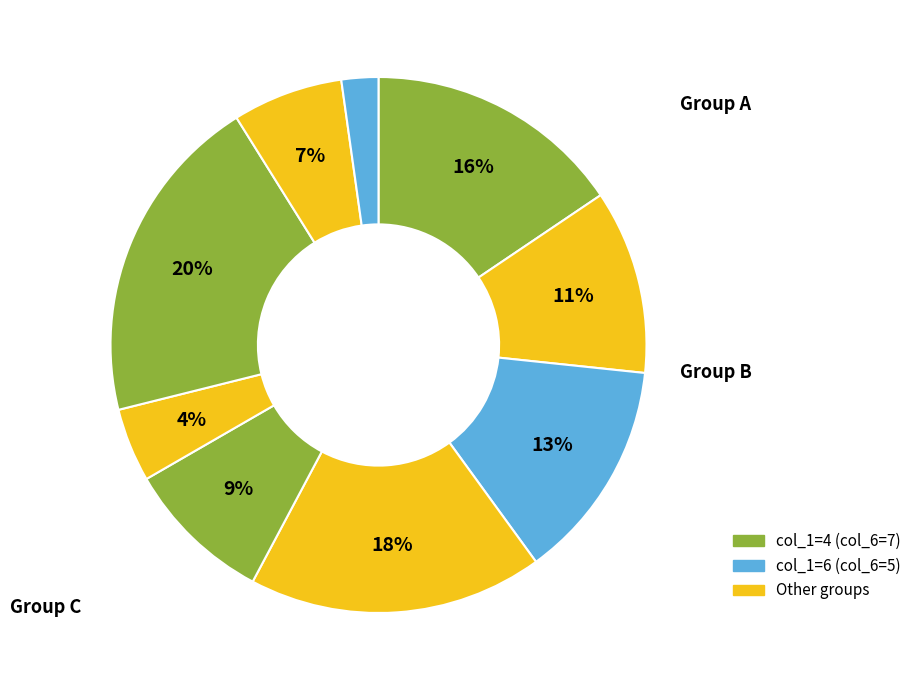

How many slices are in this pie chart?

9